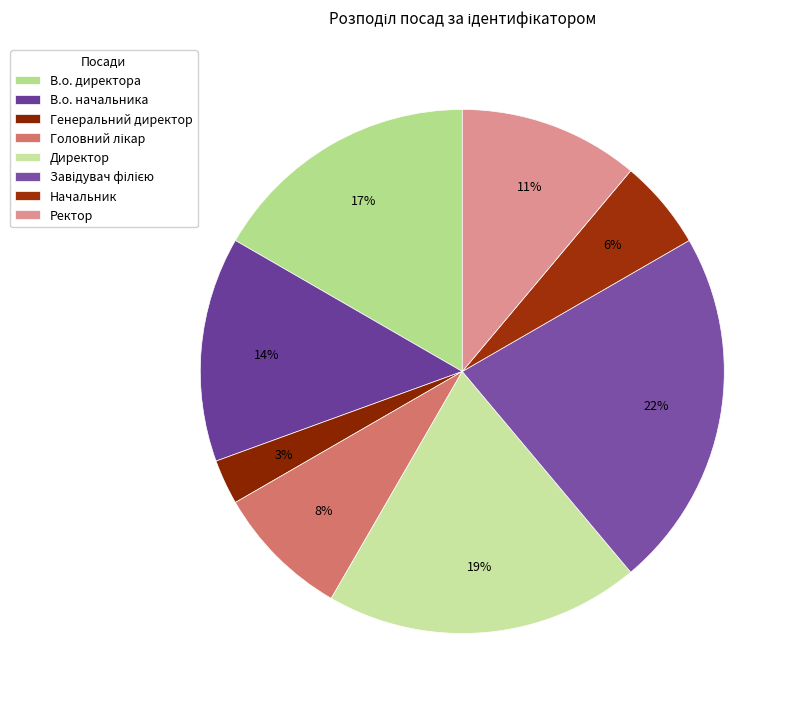

What percentage is NOT represented by Головний лікар?

91.7%